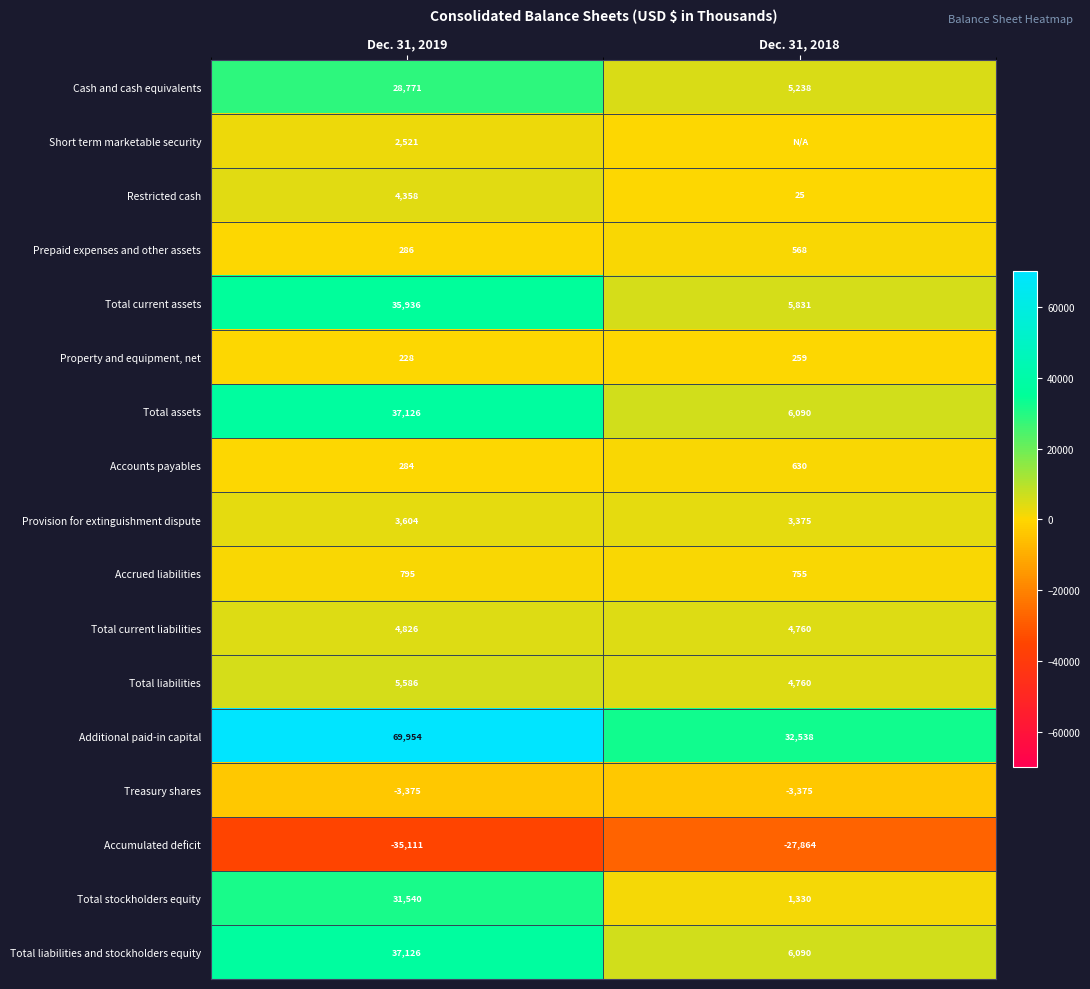

What is the difference between the highest and lowest values at Dec. 31, 2019?

105065